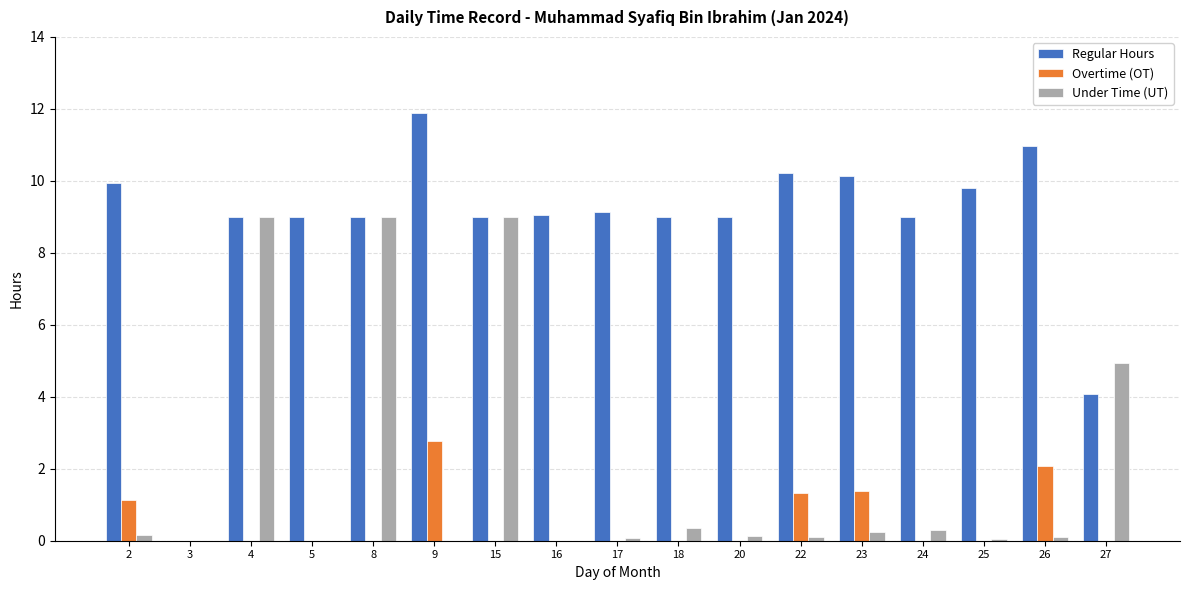

The Regular Hours series shows 2.4 at 8. True or false?

False